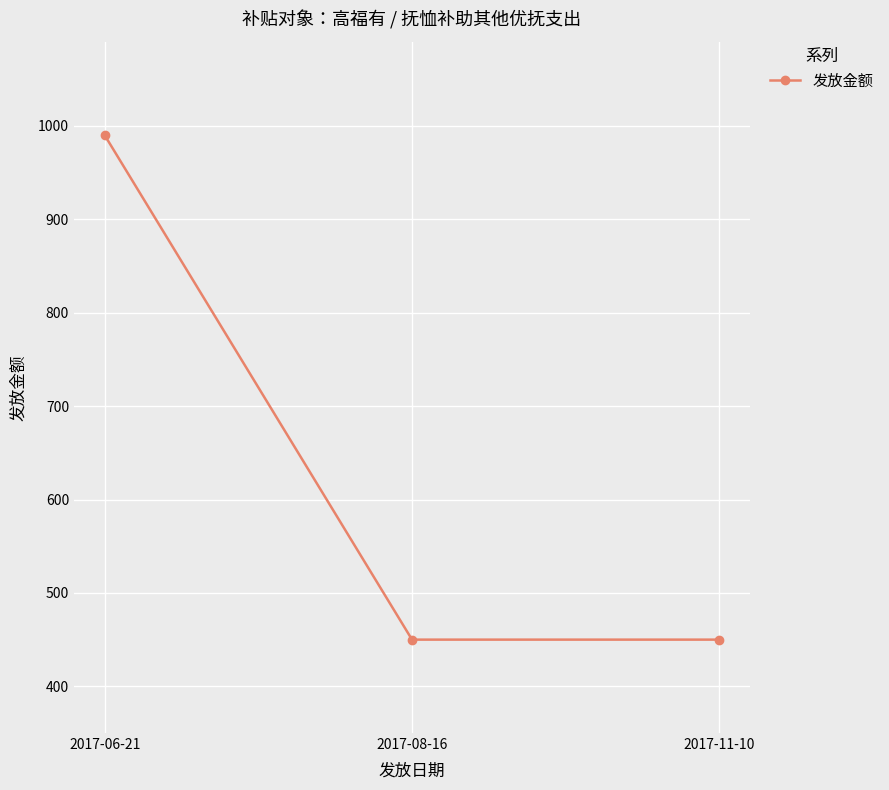

What is the sum of the values at 2017-06-21 and 2017-08-16?

1440